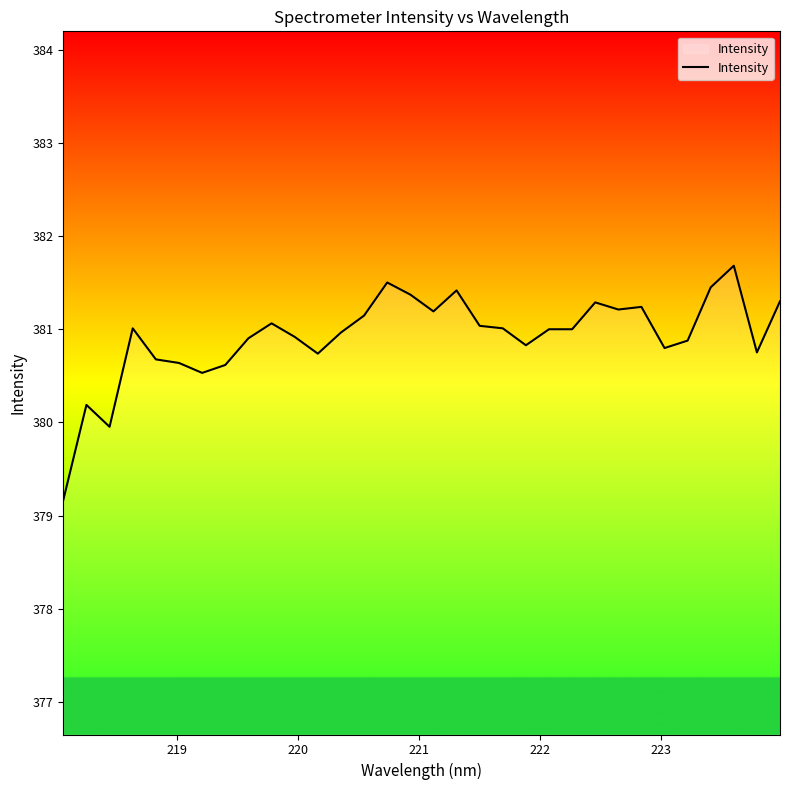

What is the sum of all values?

12189.5